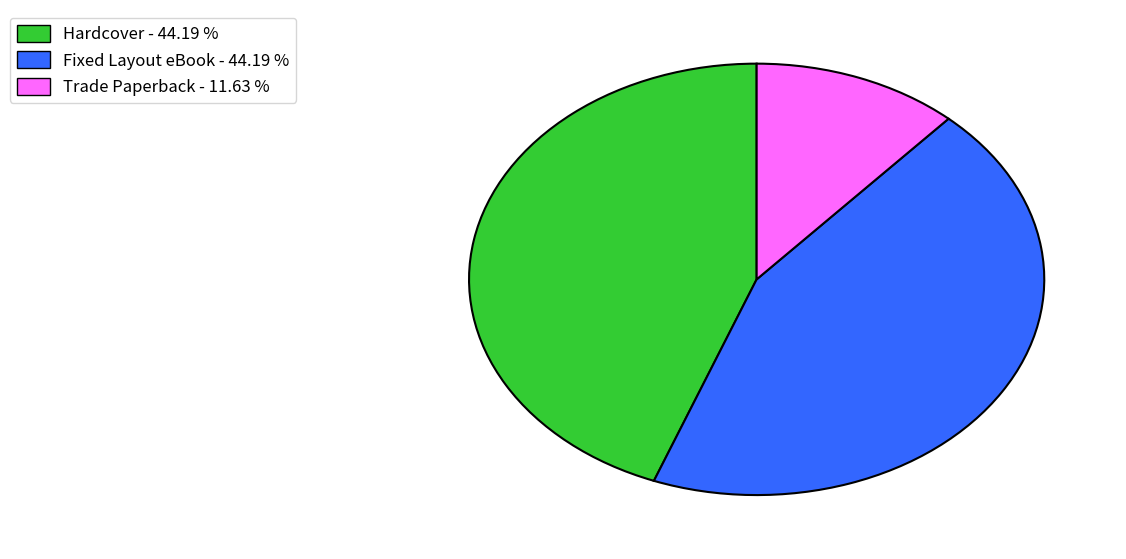

Which category has the smallest portion of the pie?

Trade Paperback